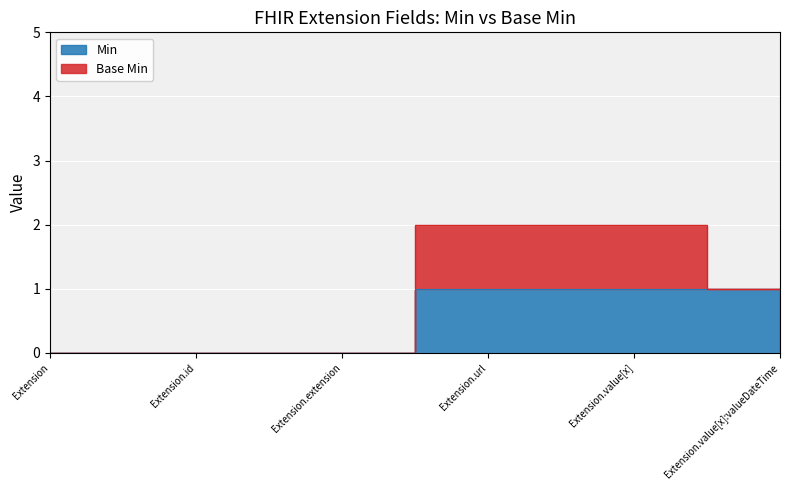

How many data points does each series have?

6